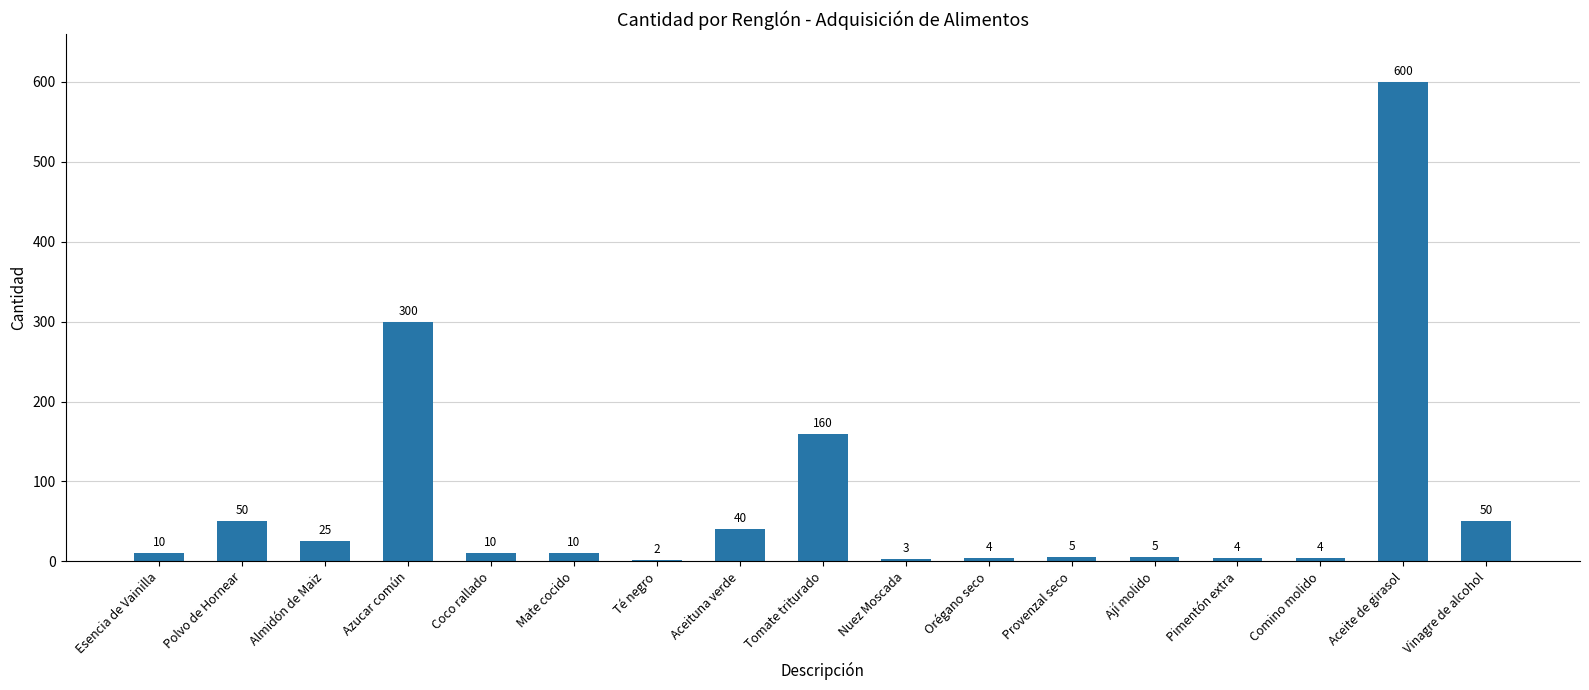

Where is the data nearest to the value 301?

Azucar común